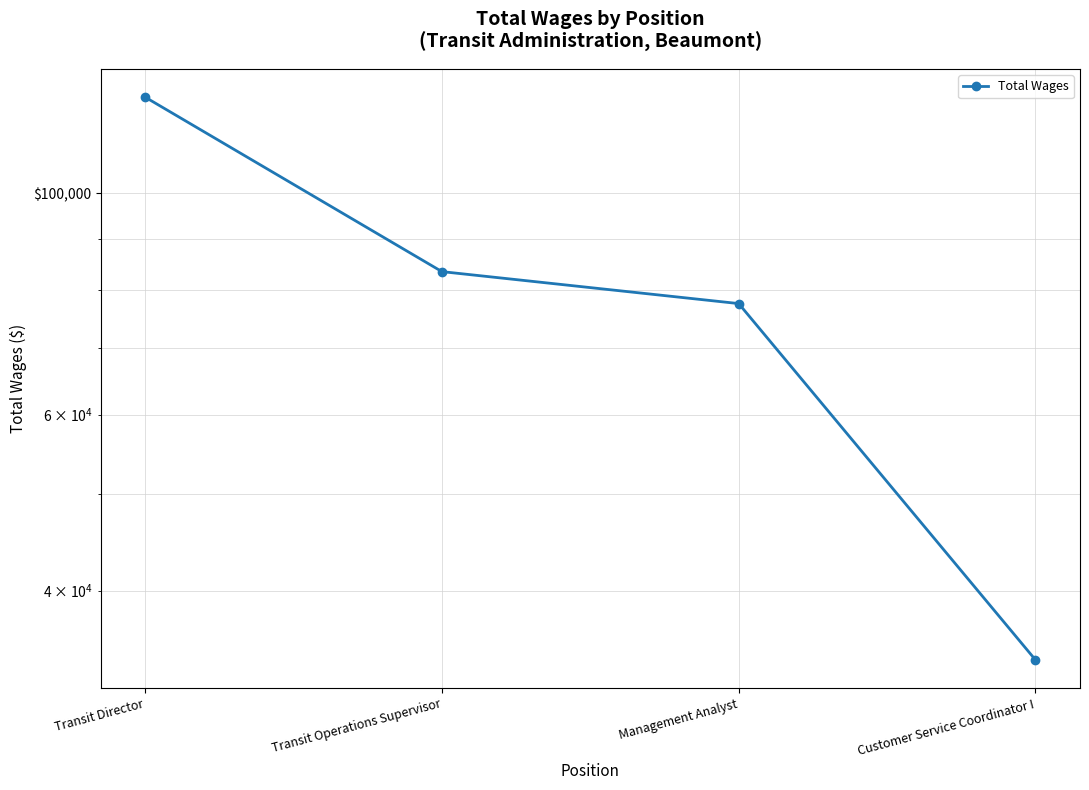

Read the value at Customer Service Coordinator I.

34087